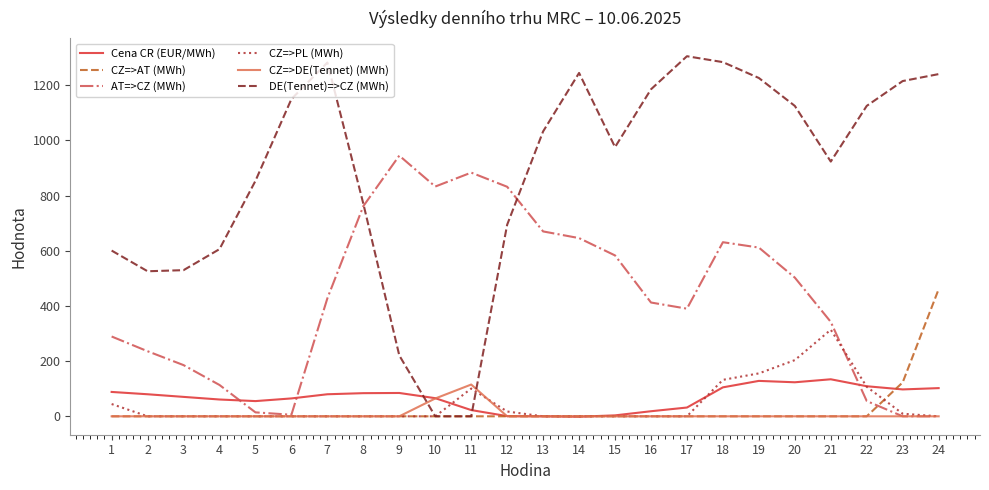

True or false: Cena CR (EUR/MWh) and AT=>CZ (MWh) cross at least once.

True